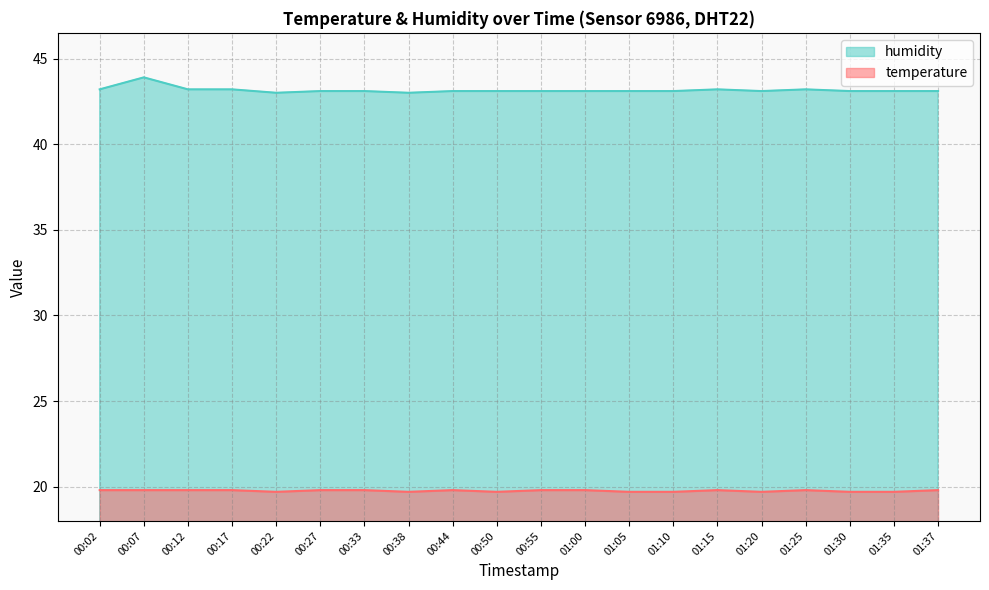

What is the value of the temperature point at the 16th from the left?

19.7